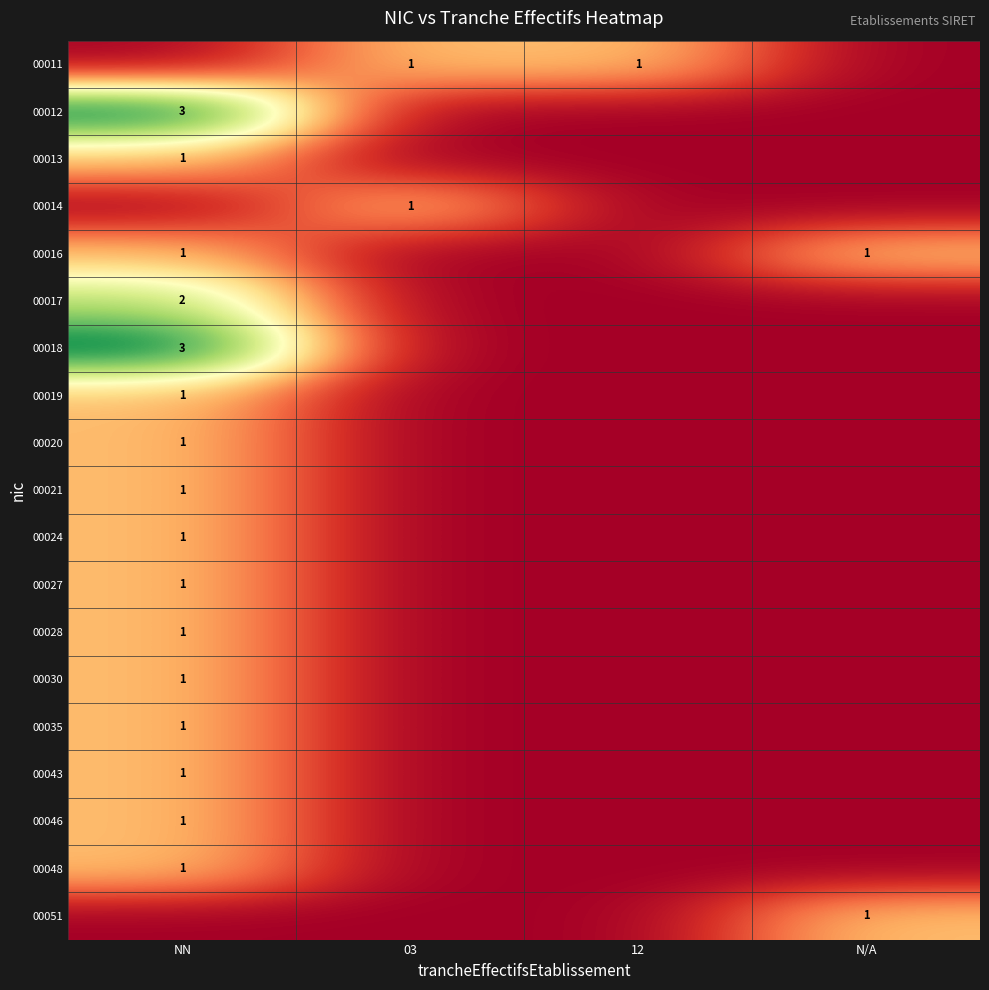

Is it true that 00028 equals 1 at NN?

True